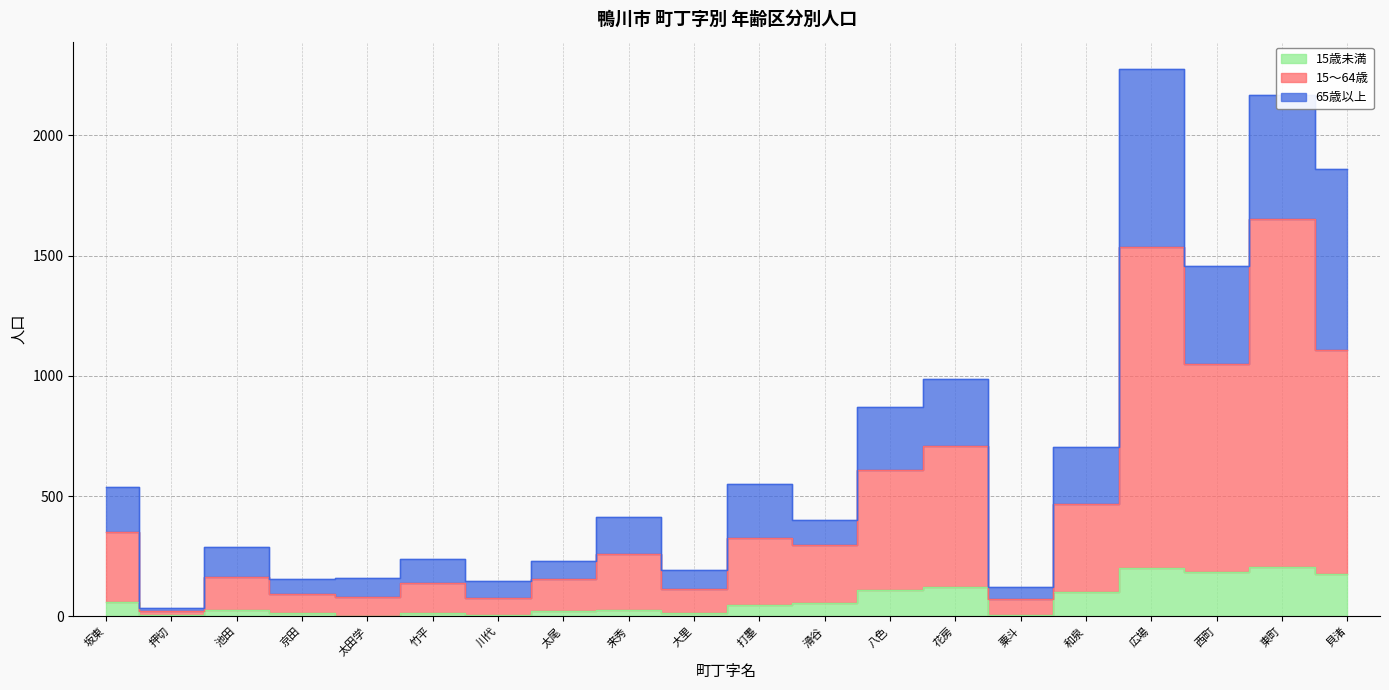

Which label corresponds to the smallest value in the chart?

太田学